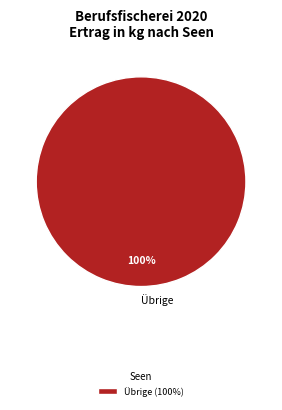

To the nearest percent, what portion does Übrige represent?

100%